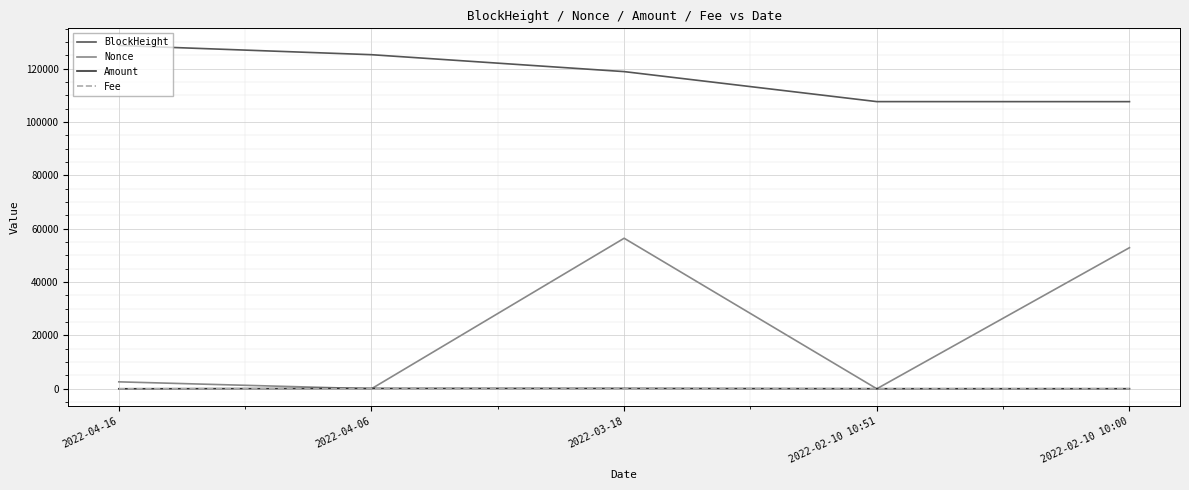

True or false: BlockHeight and Nonce intersect in this chart.

False